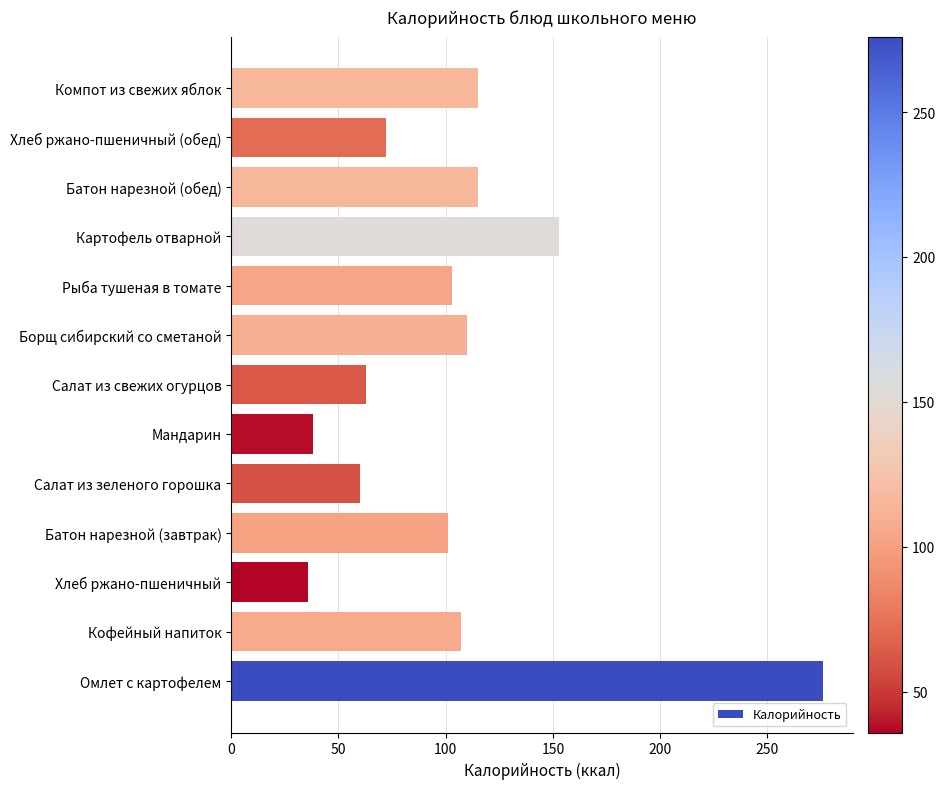

How many data points are less than 103?

6